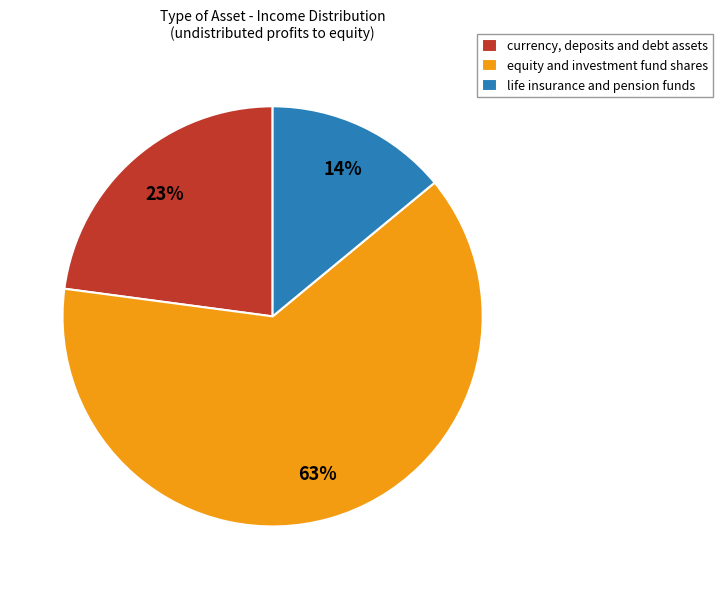

To the nearest percent, what is the combined percentage of currency, deposits and debt assets and life insurance and pension funds?

37%